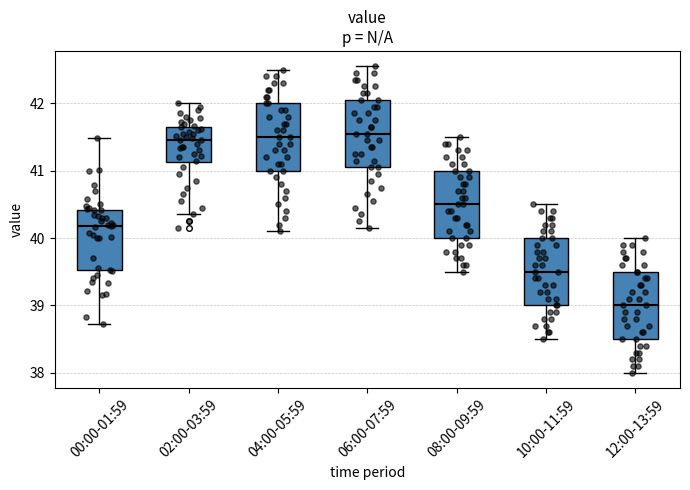

Where is the upper edge of the box for 02:00-03:59 on the y-axis? The values are not printed on the chart, so give them approximately, as read against the axis.

41.7